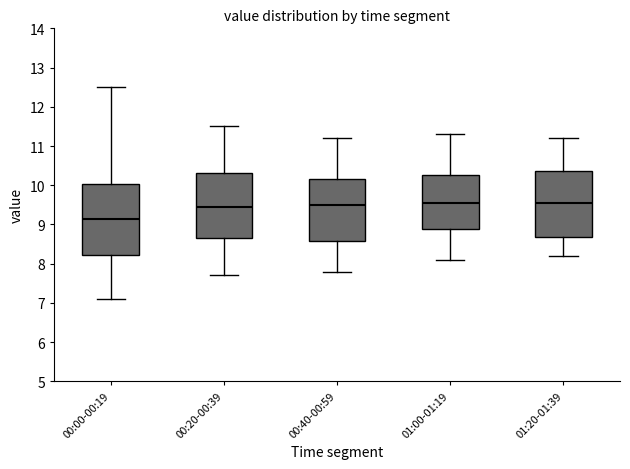

Where does the median line of the box for 00:40-00:59 sit on the y-axis? The values are not printed on the chart, so give them approximately, as read against the axis.

9.5